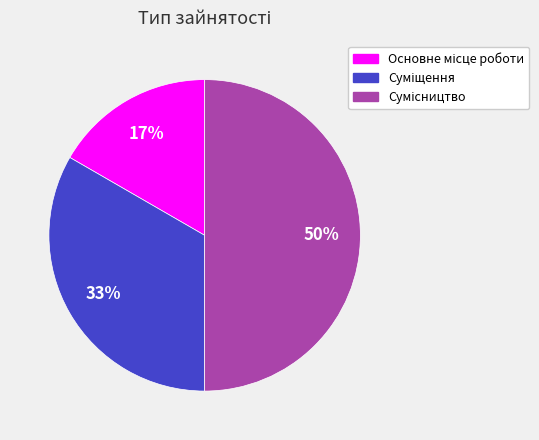

To the nearest percent, what is the average slice percentage?

33%